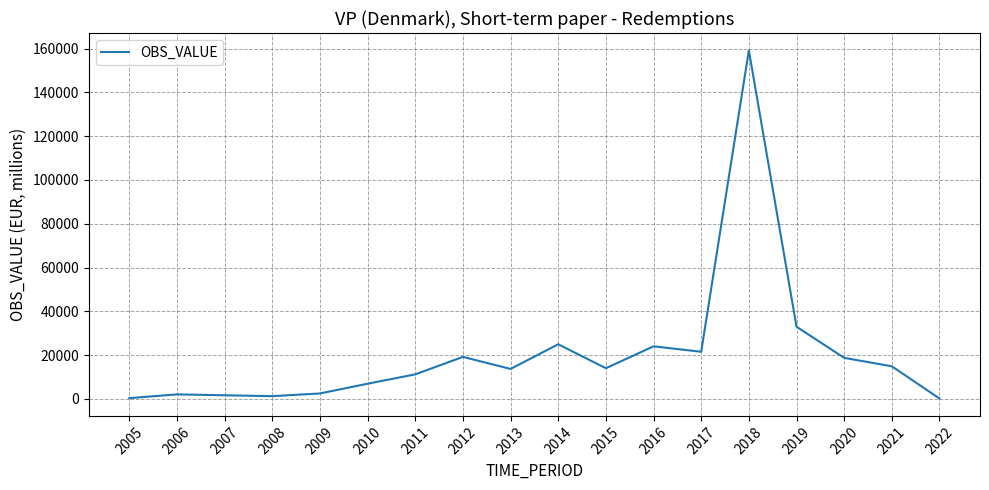

What is the average value?

20479.2